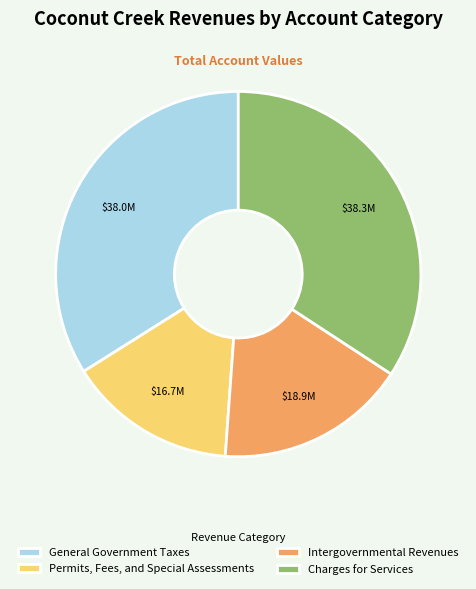

Is it true that Permits, Fees, and Special Assessments is 26% of the pie?

False